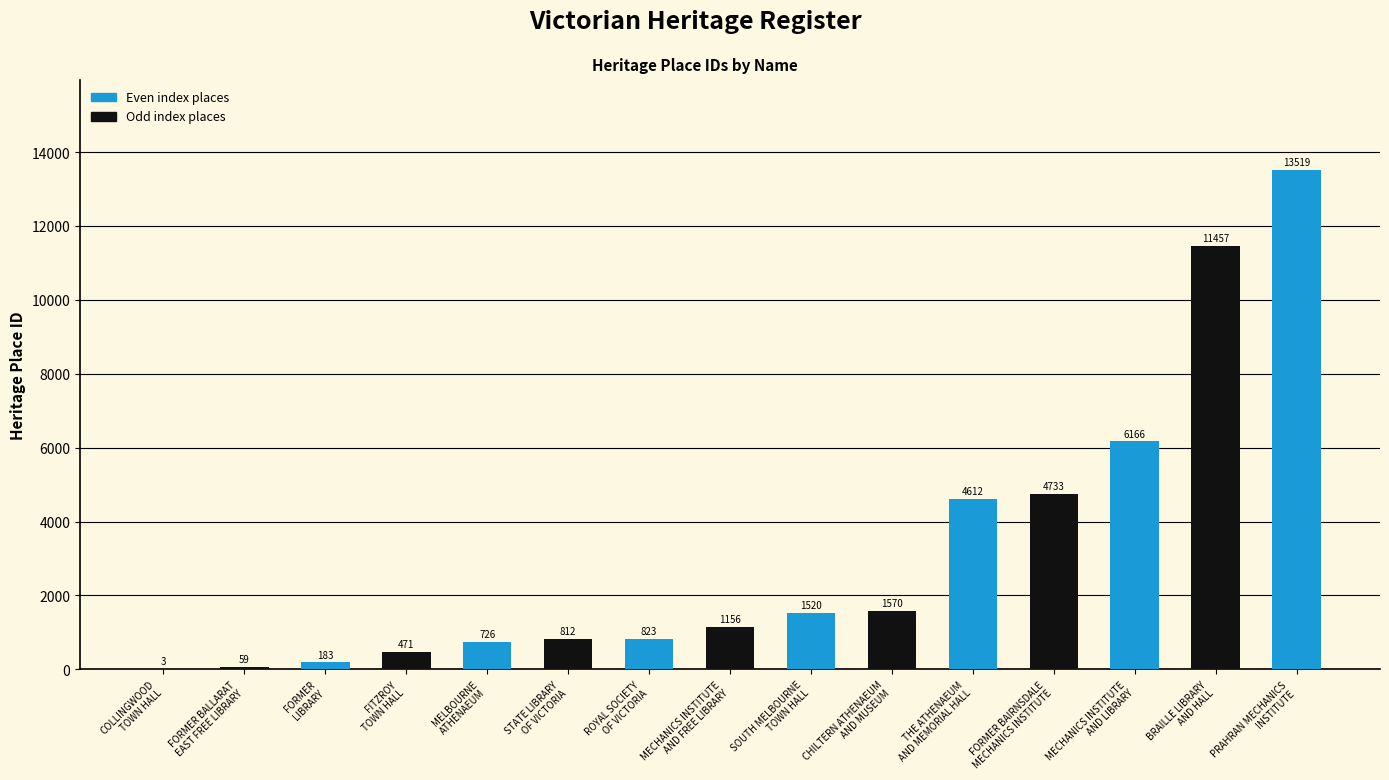

What is the average value?

3187